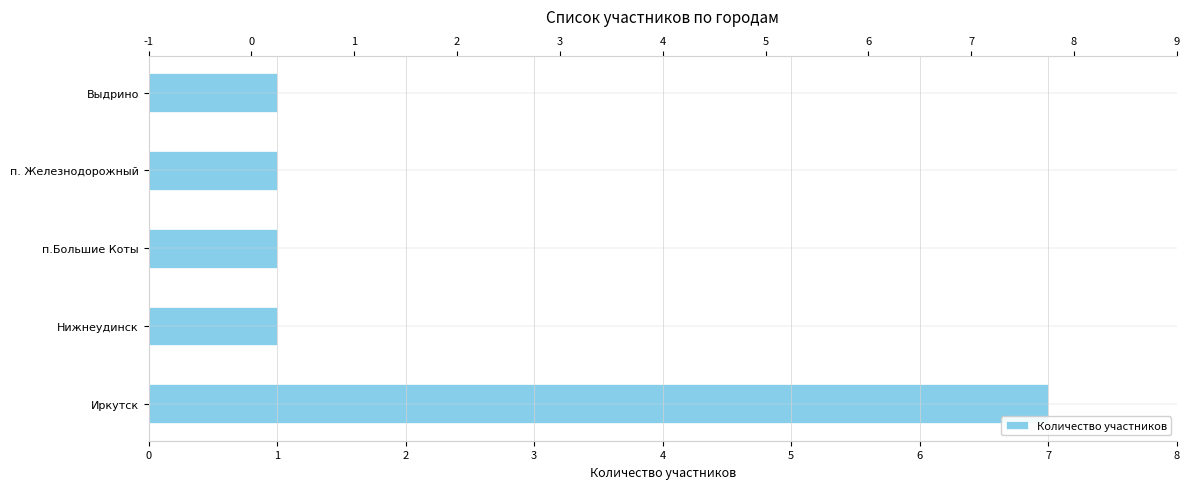

Reading left to right, transcribe all the data shown in this chart.

7	1	1	1	1